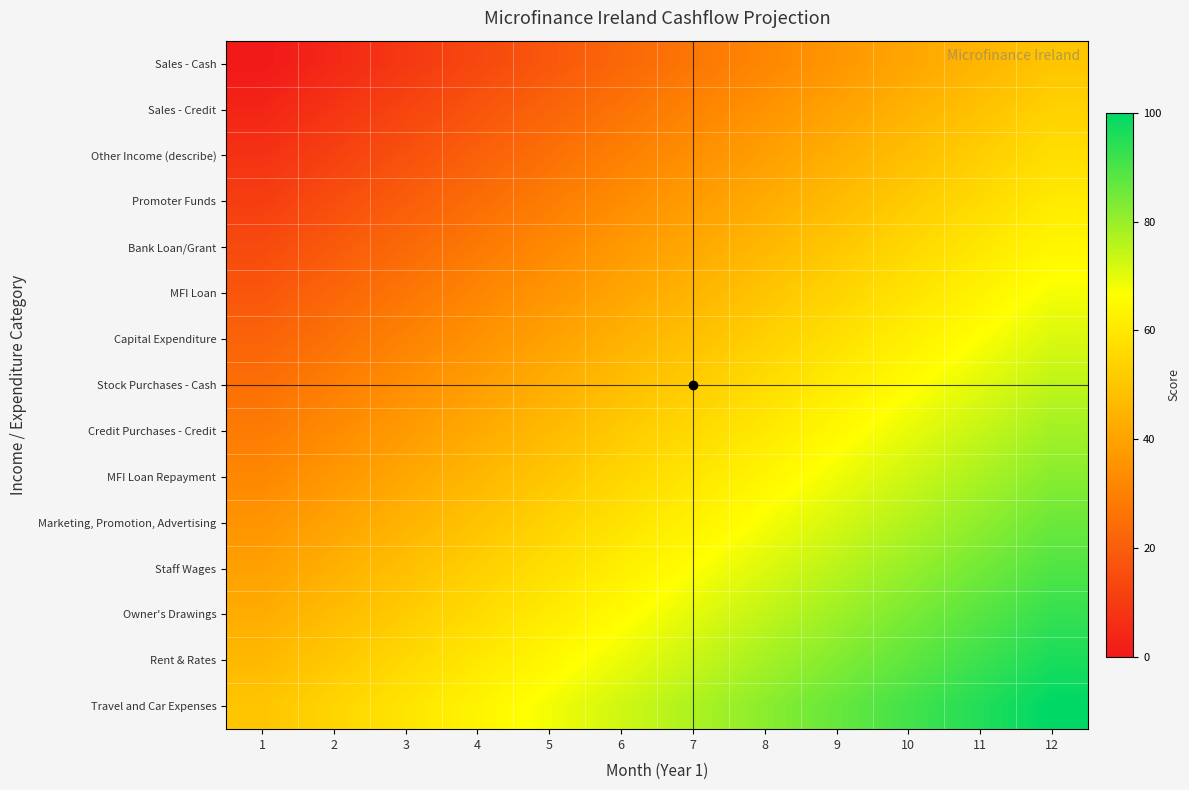

What is the difference between the highest and lowest values at 12?

50.0